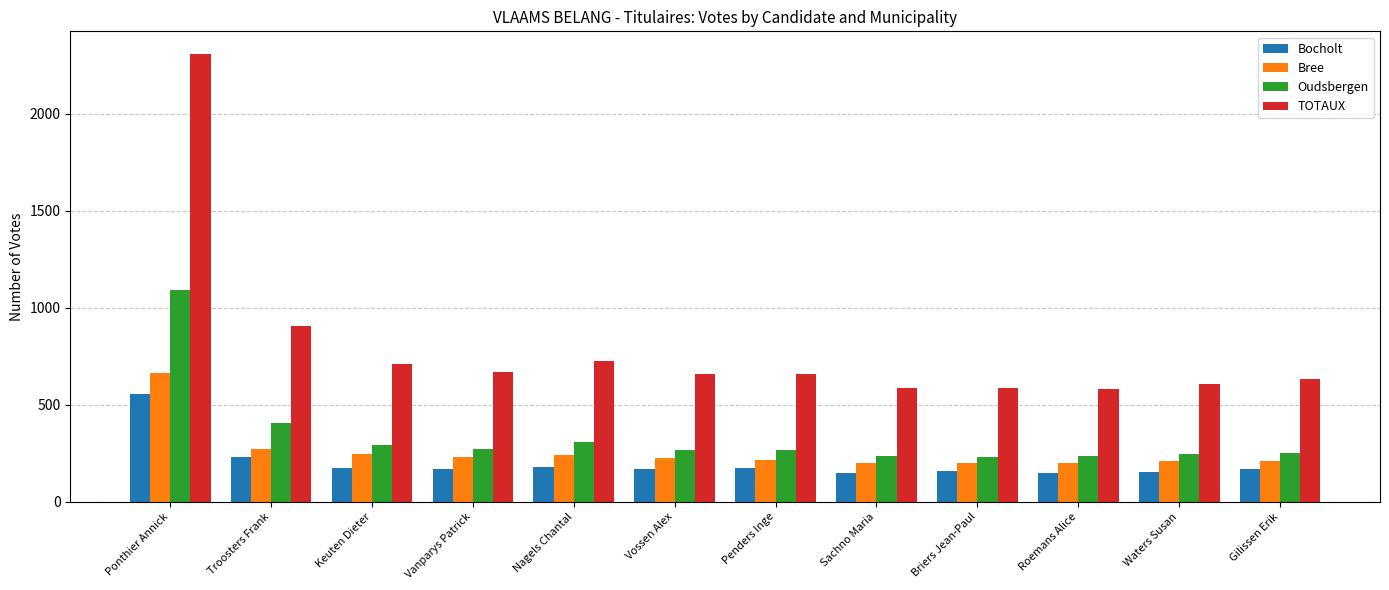

What is the label of the 3rd bar from the left?

Keuten Dieter